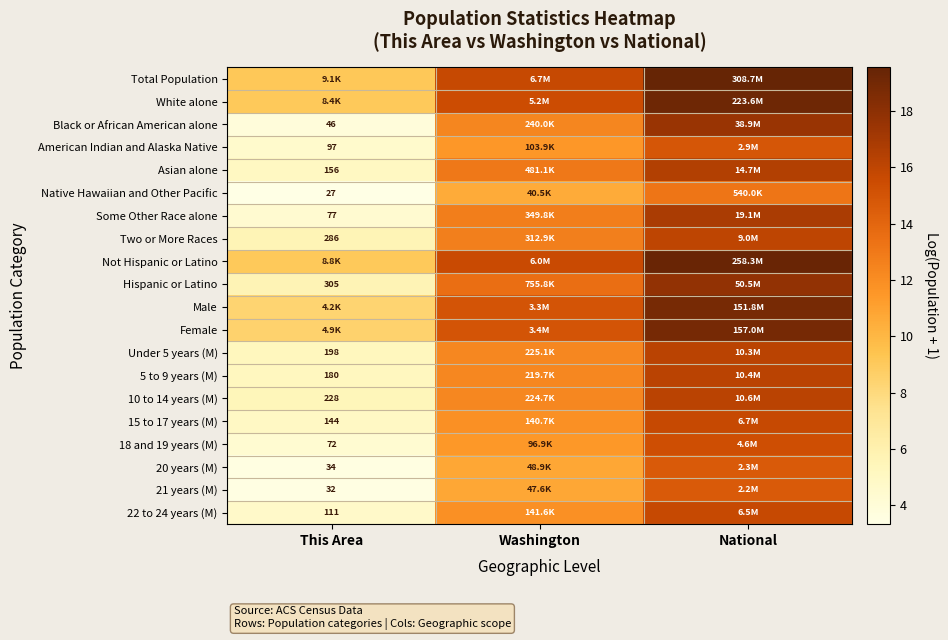

List the series in order of their peak value, lowest first.

Native Hawaiian and Other Pacific, 21 years (M), 20 years (M), American Indian and Alaska Native, 18 and 19 years (M), 22 to 24 years (M), 15 to 17 years (M), Two or More Races, Under 5 years (M), 5 to 9 years (M), 10 to 14 years (M), Asian alone, Some Other Race alone, Black or African American alone, Hispanic or Latino, Male, Female, White alone, Not Hispanic or Latino, Total Population